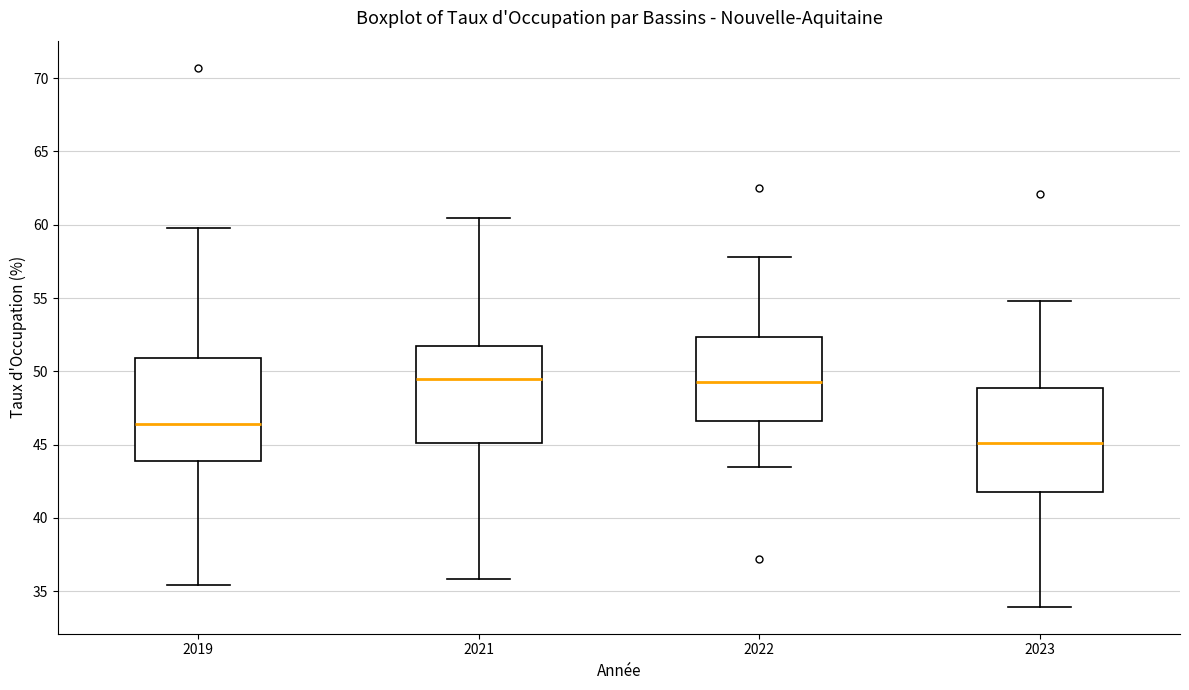

Reading left to right, read every box against the y-axis: the position of its median line, the range the box covers, and the ends of its whiskers. The values are not printed on the chart, so give them approximately, as read against the axis.

2019: median 46.5, box 44.0 to 51.0, whiskers 35.5 to 60.0
2021: median 49.5, box 45.0 to 51.5, whiskers 36.0 to 60.5
2022: median 49.5, box 46.5 to 52.5, whiskers 43.5 to 58.0
2023: median 45.0, box 41.5 to 49.0, whiskers 34.0 to 55.0